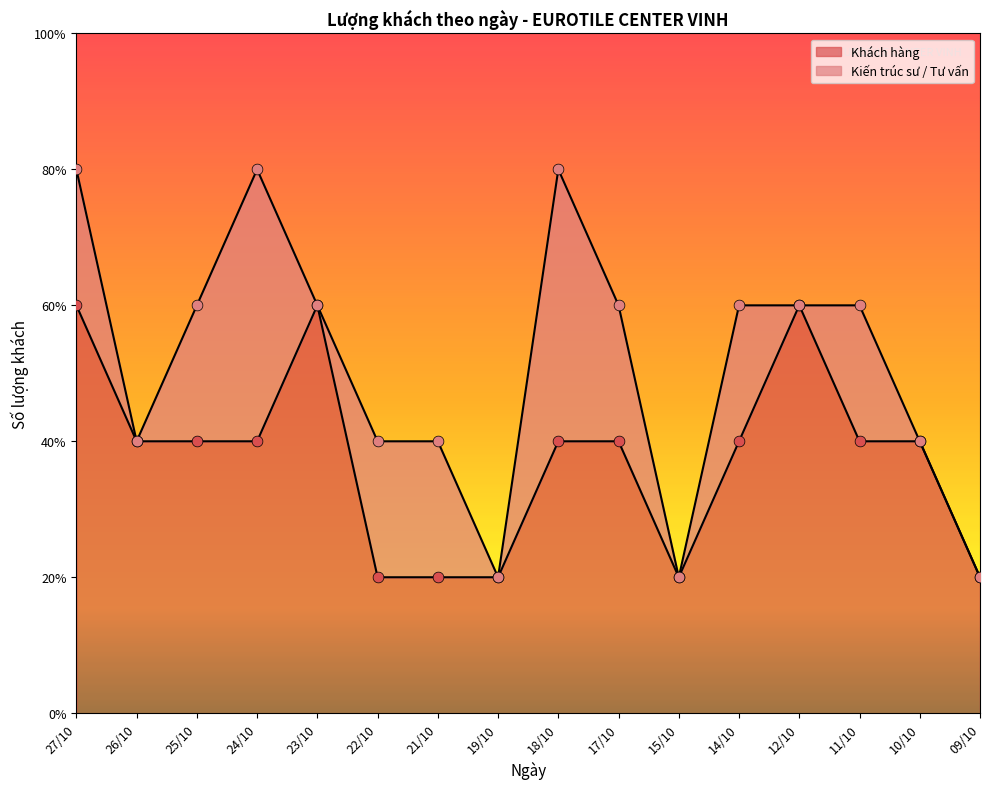

Which has a higher value, 23/10 or 12/10?

23/10